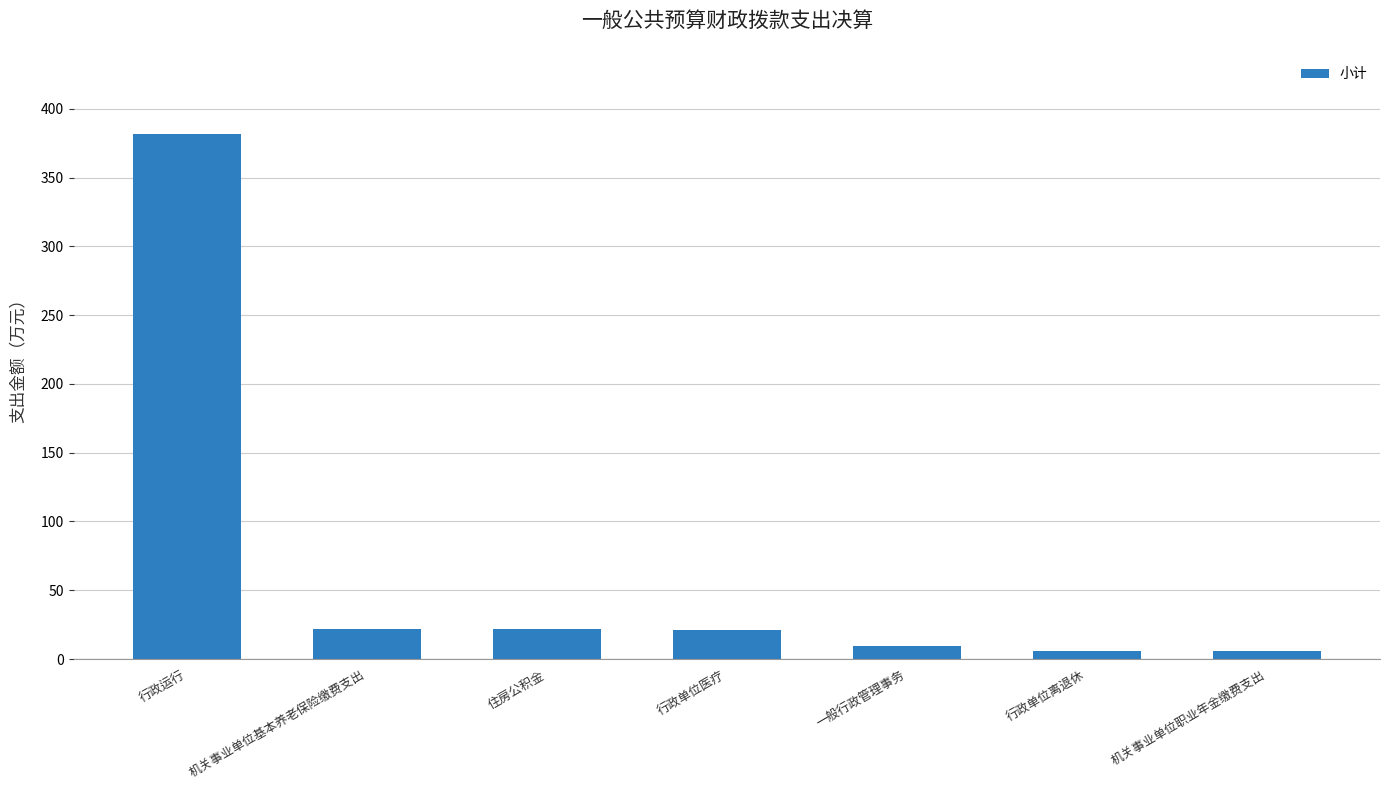

What is the difference between the maximum and minimum values?

376.2